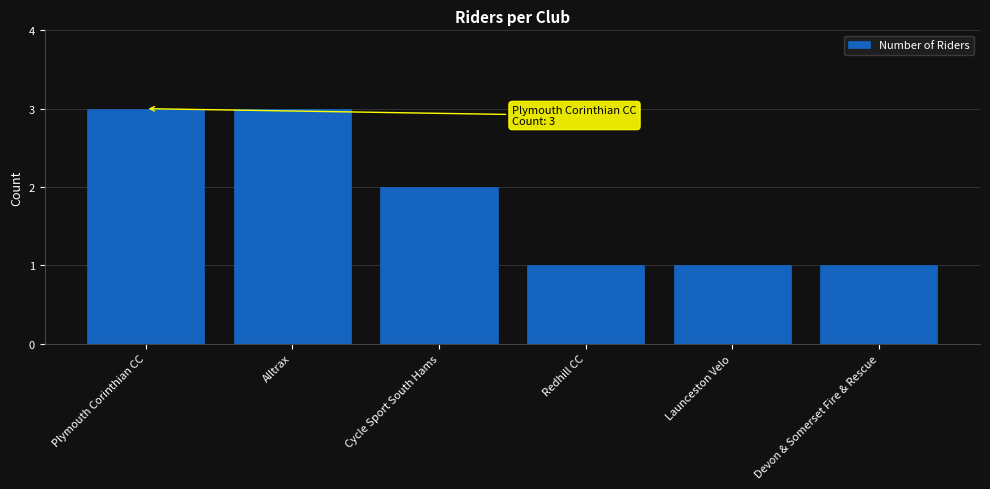

The chart shows a value of 1 at Launceston Velo. True or false?

True